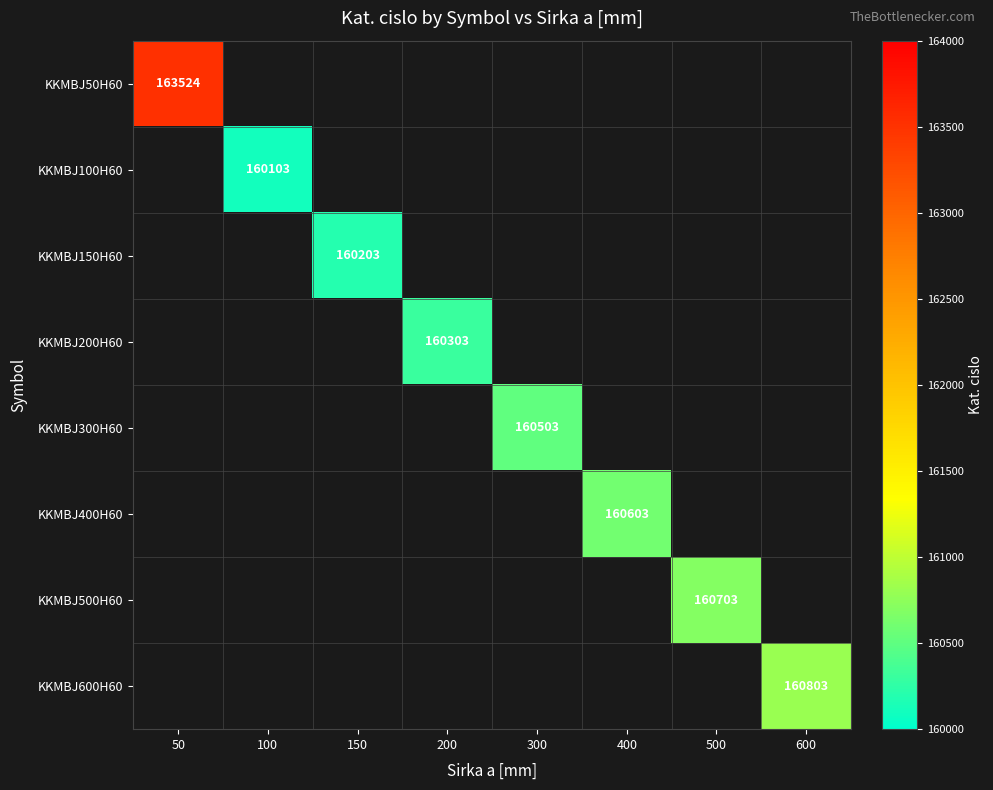

At how many categories does at least one series exceed 160606?

3